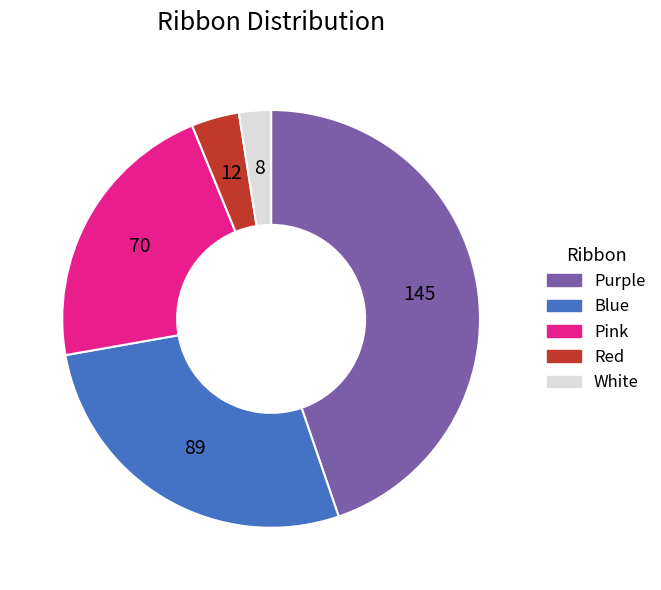

Is there any slice that represents more than half of the pie?

No